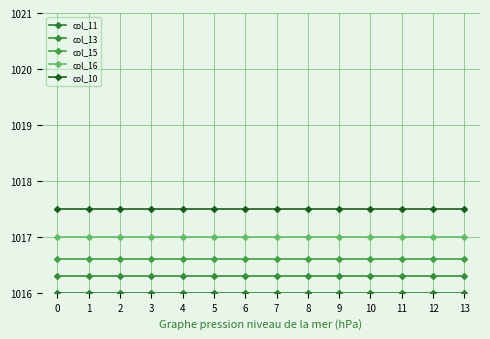

List the series in order of their peak value, lowest first.

col_11, col_13, col_15, col_16, col_10